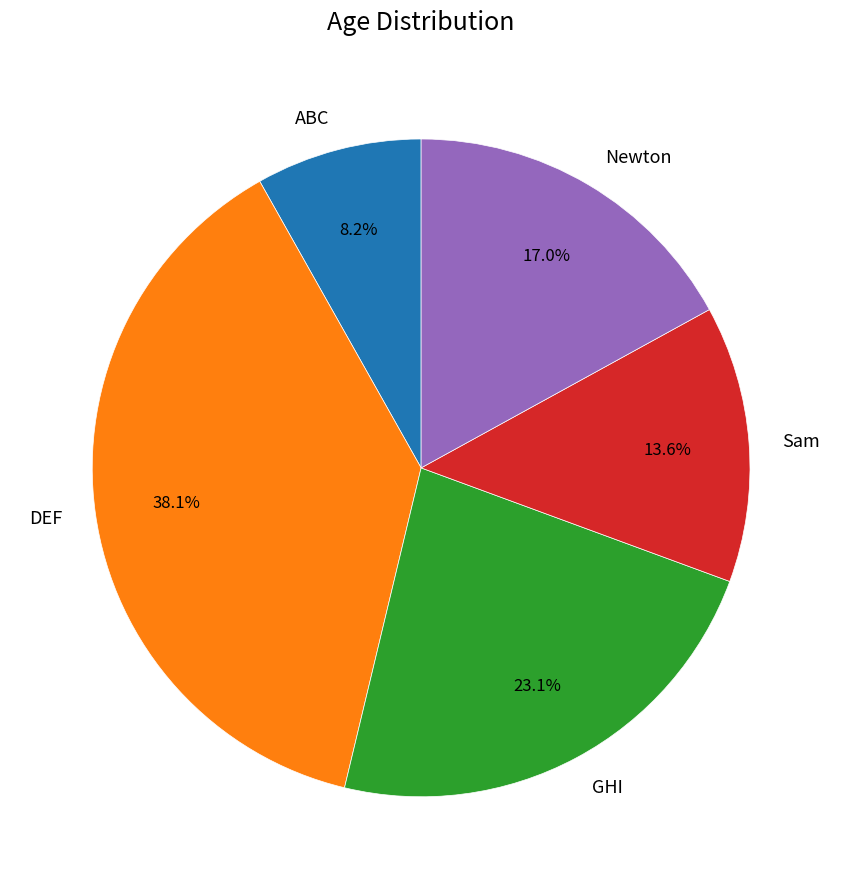

How many slices are in this pie chart?

5